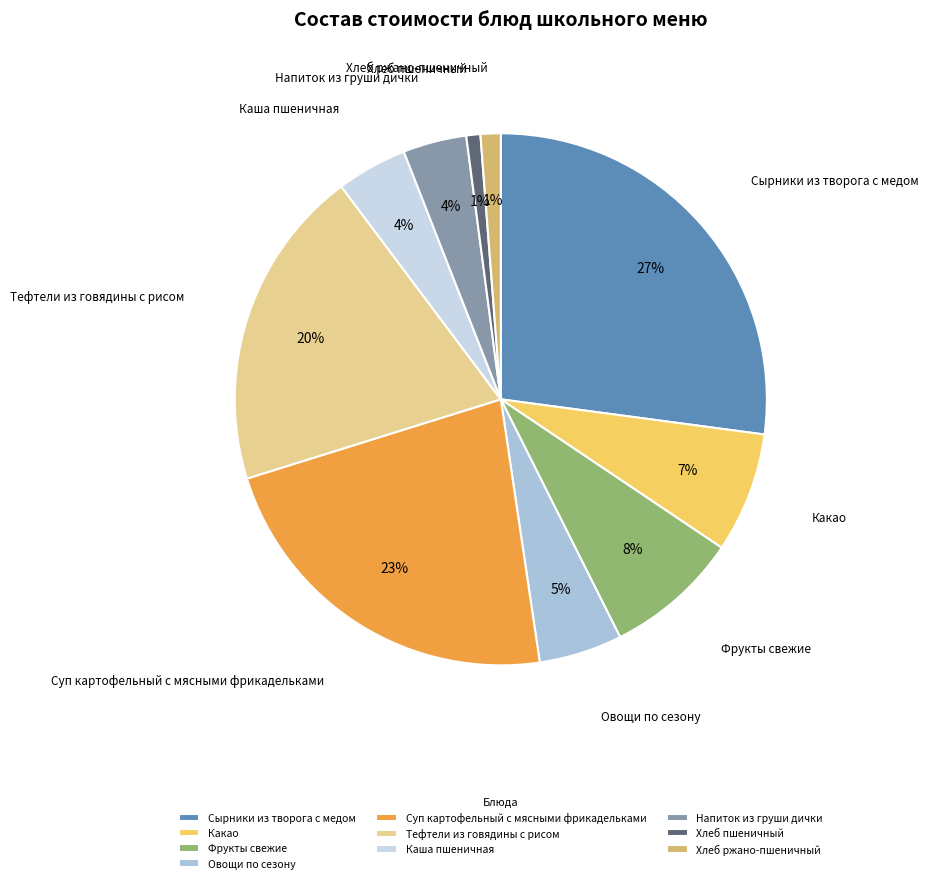

Is there any slice that represents more than half of the pie?

No